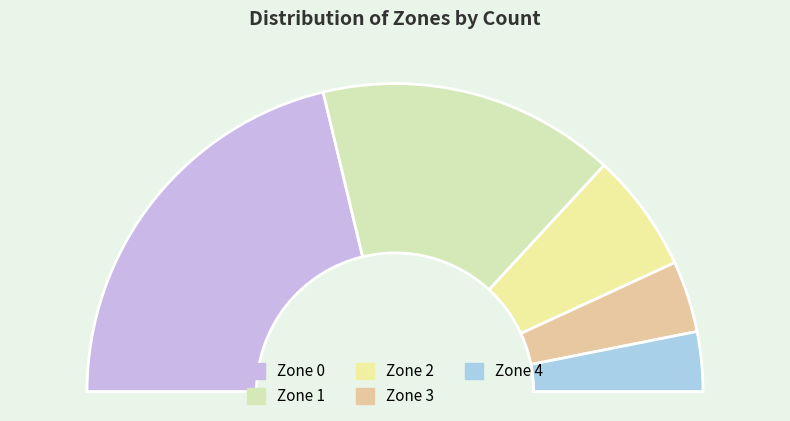

Rank the categories by value from highest to lowest.

Zone 0, Zone 1, Zone 2, Zone 3, Zone 4